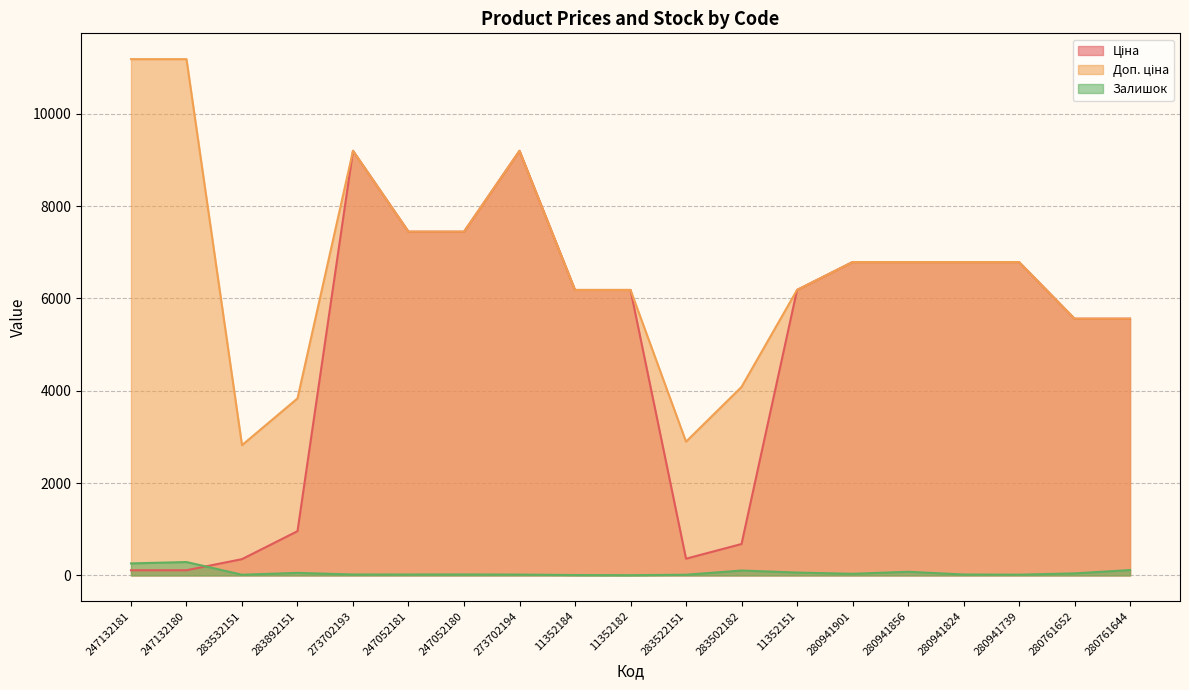

What is the average value of the Ціна series?

4877.7